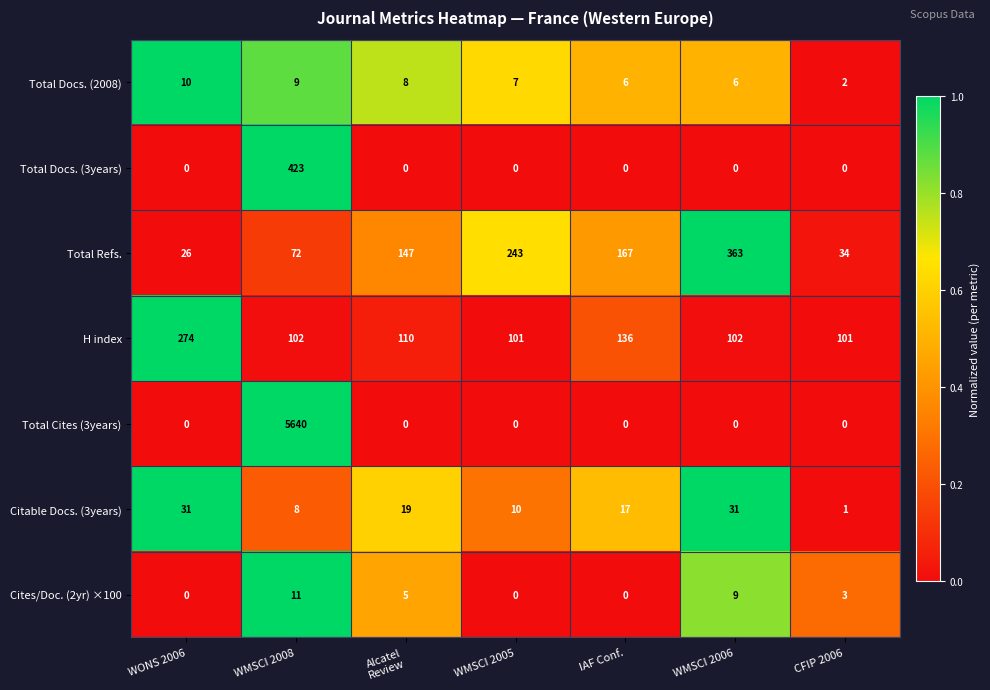

Which series has the largest range (max minus min)?

Total Cites (3years)